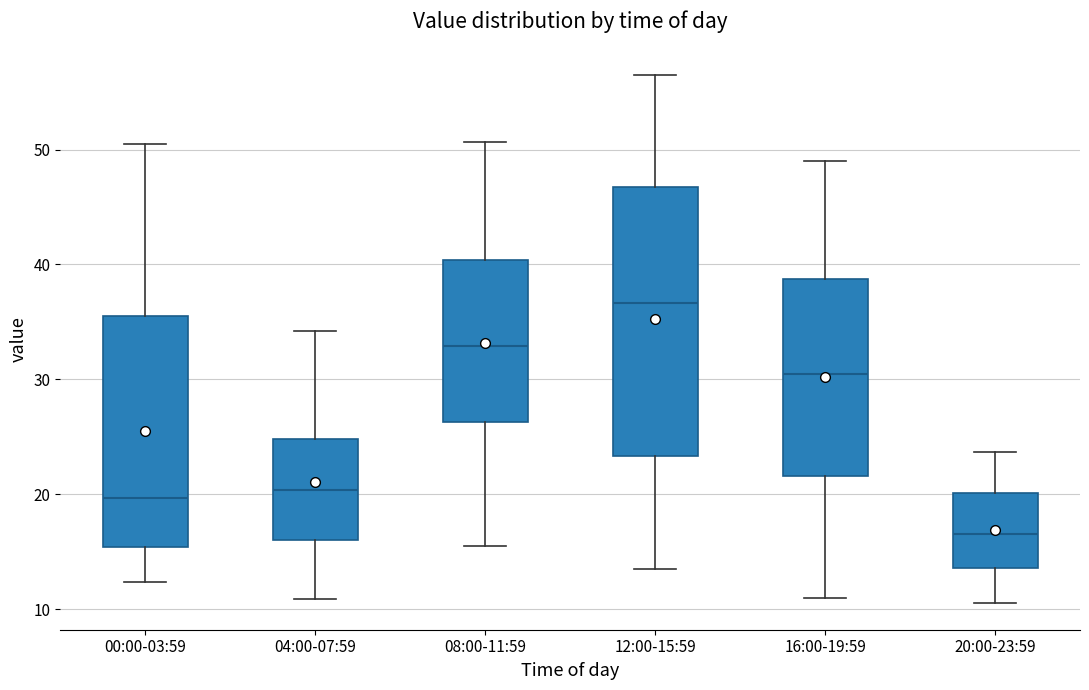

Comparing the boxes themselves (not the whiskers), which one is the tallest?

12:00-15:59